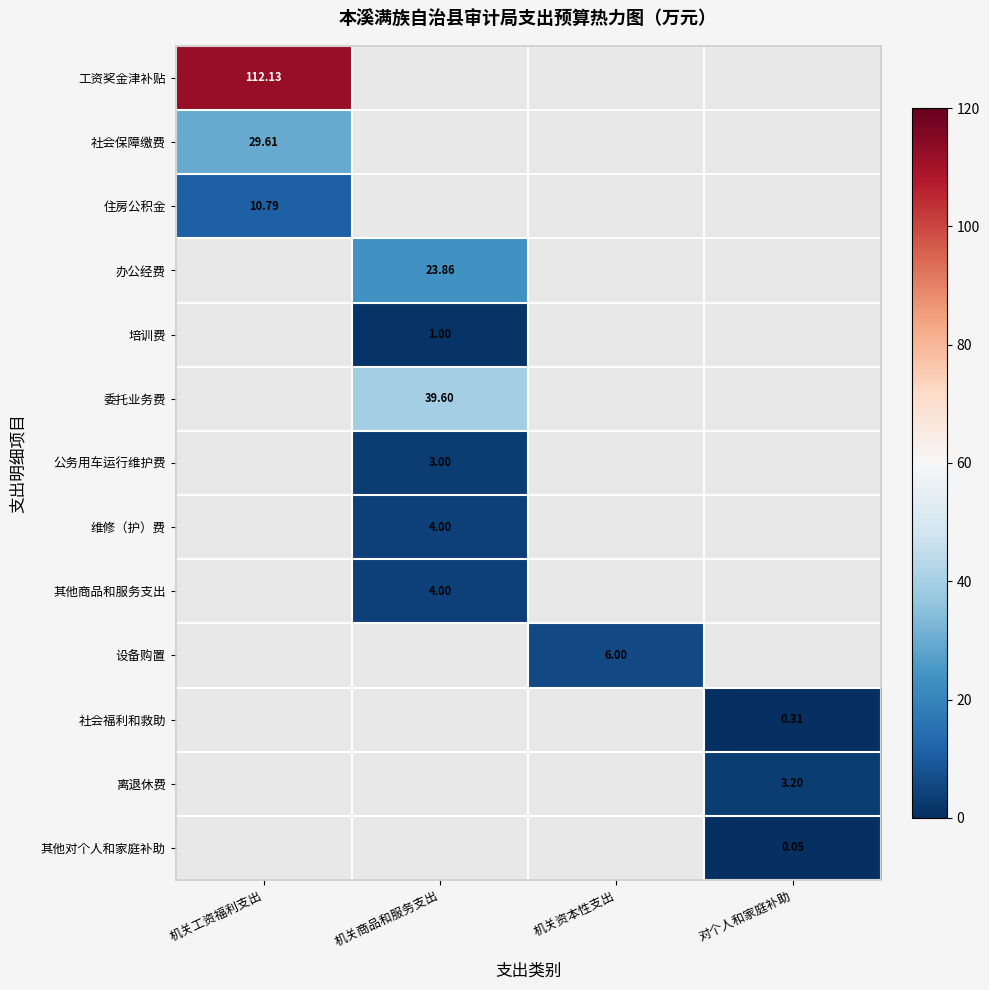

How many categories are shown in the chart?

4